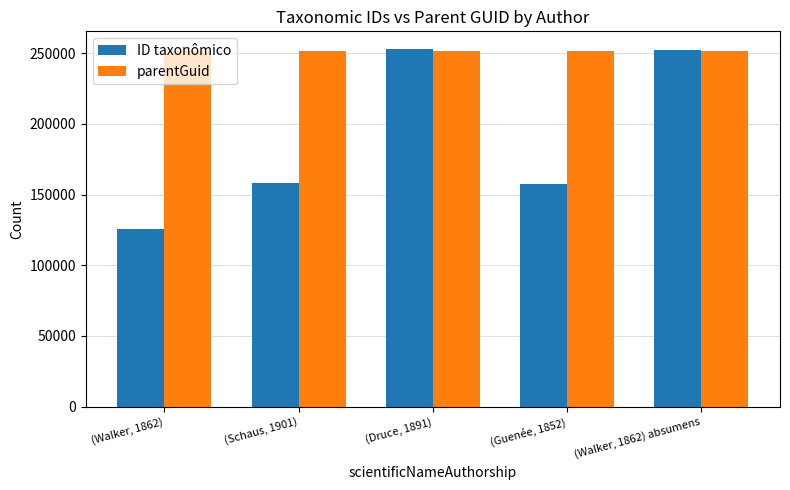

What is the value of the ID taxonômico bar at the 5th from the left?

251868